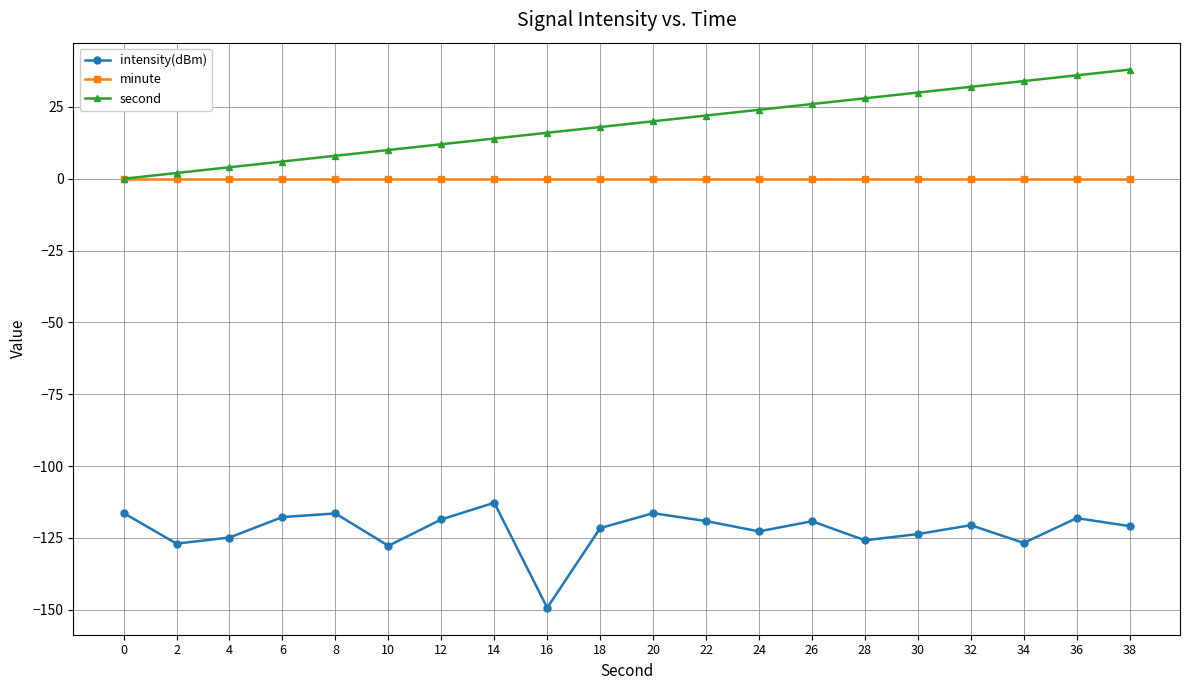

True or false: intensity(dBm) and minute intersect in this chart.

False